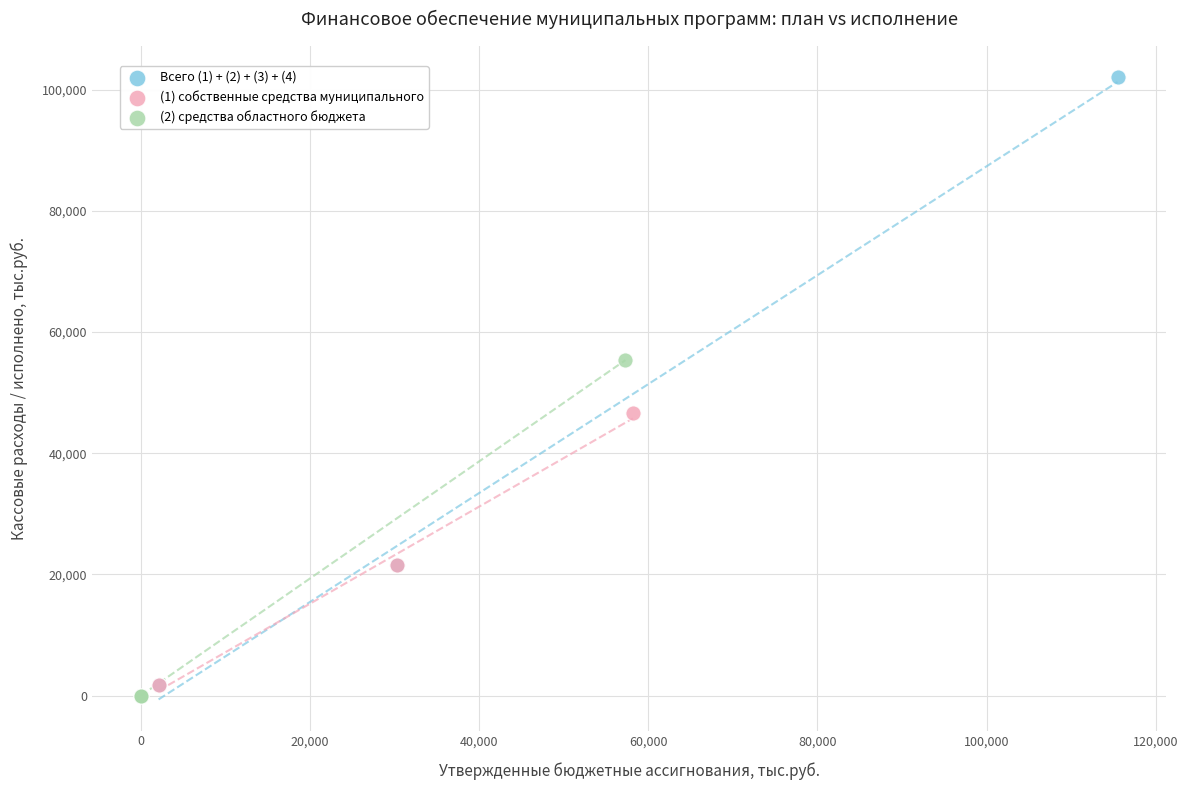

What are all the series names shown in the legend?

Всего (1) + (2) + (3) + (4), (1) собственные средства муниципального, (2) средства областного бюджета